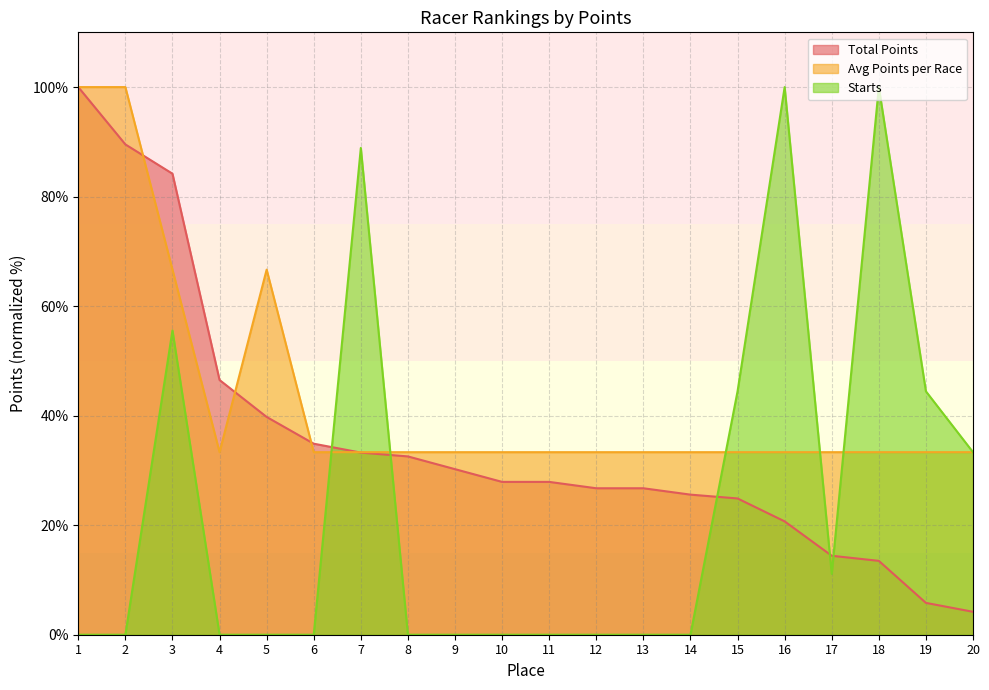

What are all the series names shown in the legend?

Total Points, Avg Points per Race, Starts